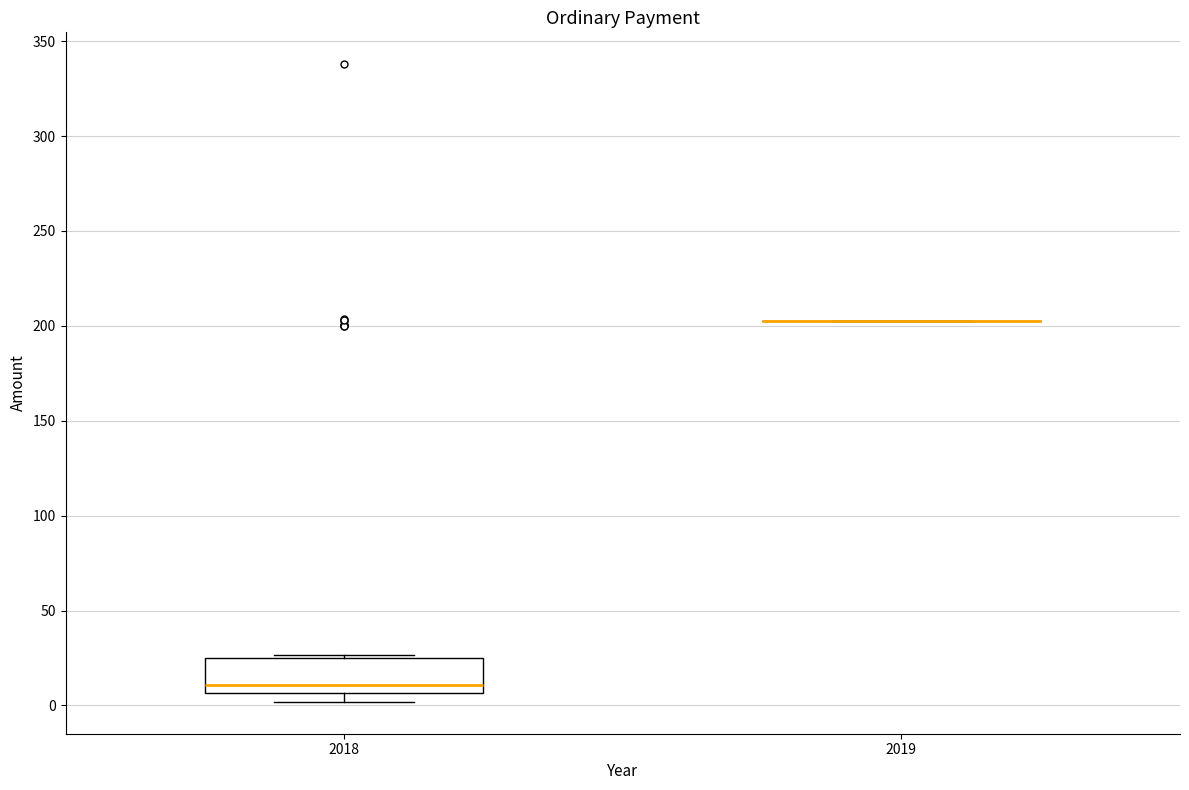

Where does the median line of the box at x = 2018 sit on the y-axis? The values are not printed on the chart, so give them approximately, as read against the axis.

10